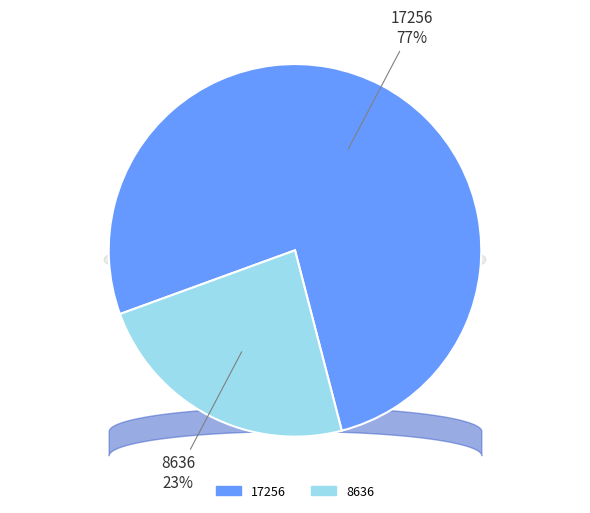

To the nearest percent, what portion does 8636 represent?

23%